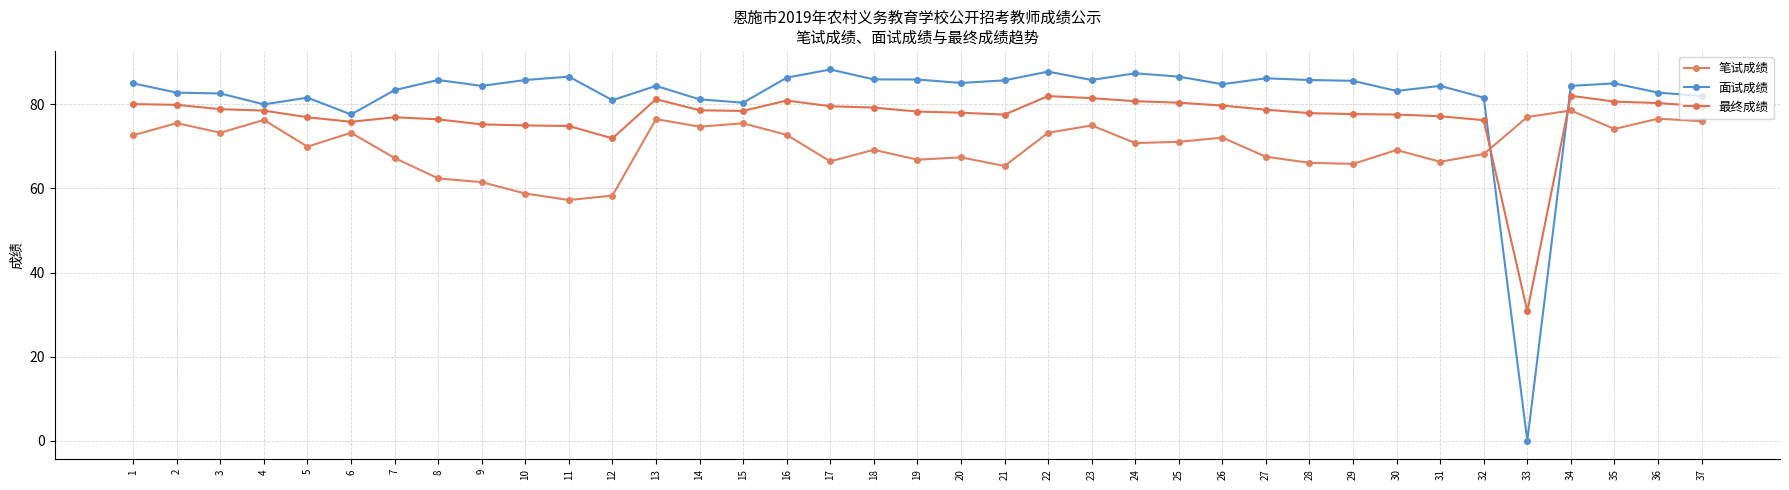

What is the difference between the maximum and minimum values in the 最终成绩 series?

51.3